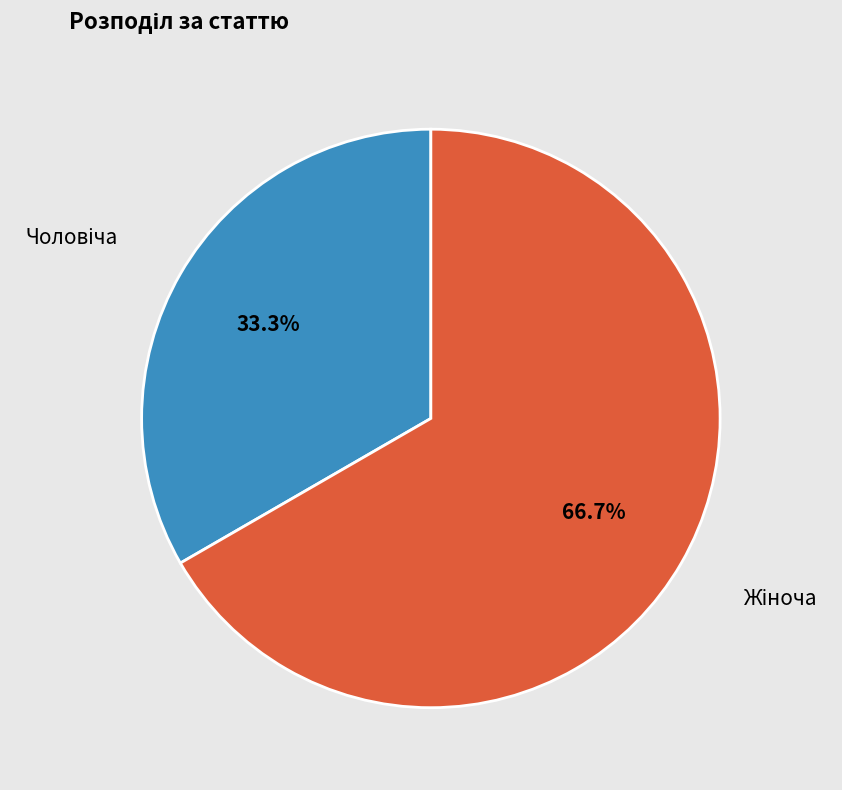

Does any single category account for the majority?

Yes